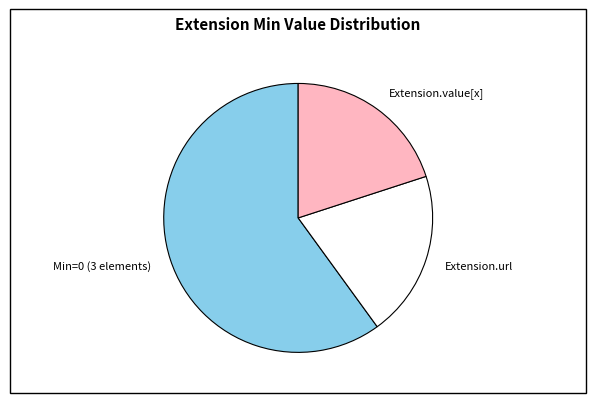

Which slice is the largest?

Min=0 (3 elements)